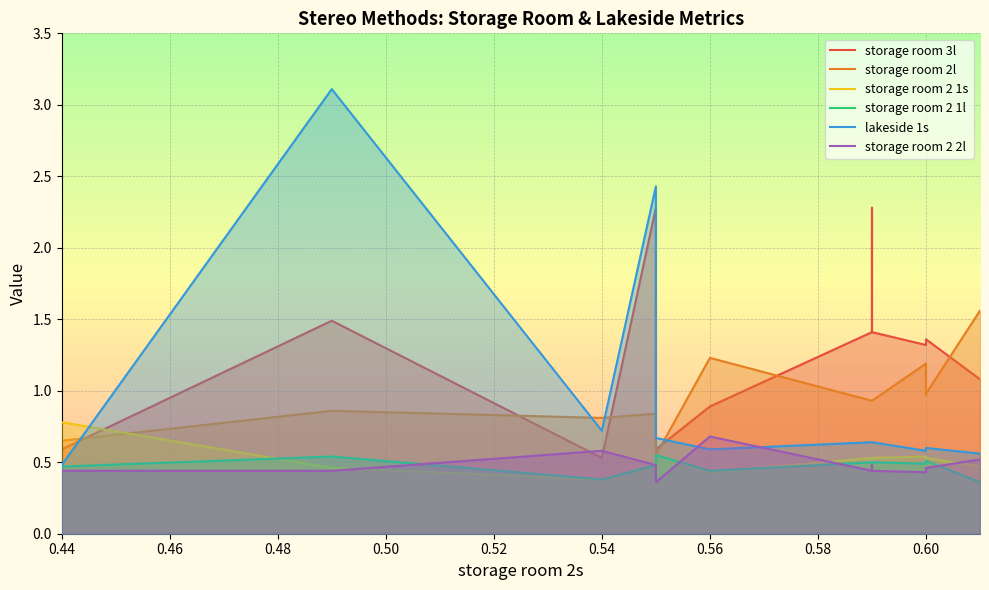

What is the difference between the storage room 3l values at 0.62 and 0.54?

0.5